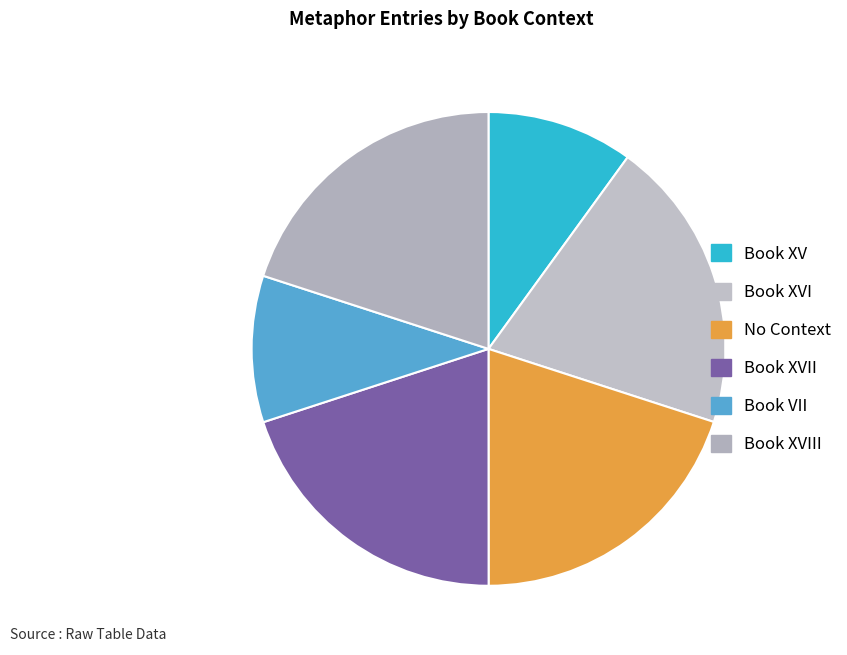

Count the number of slices in the pie.

6